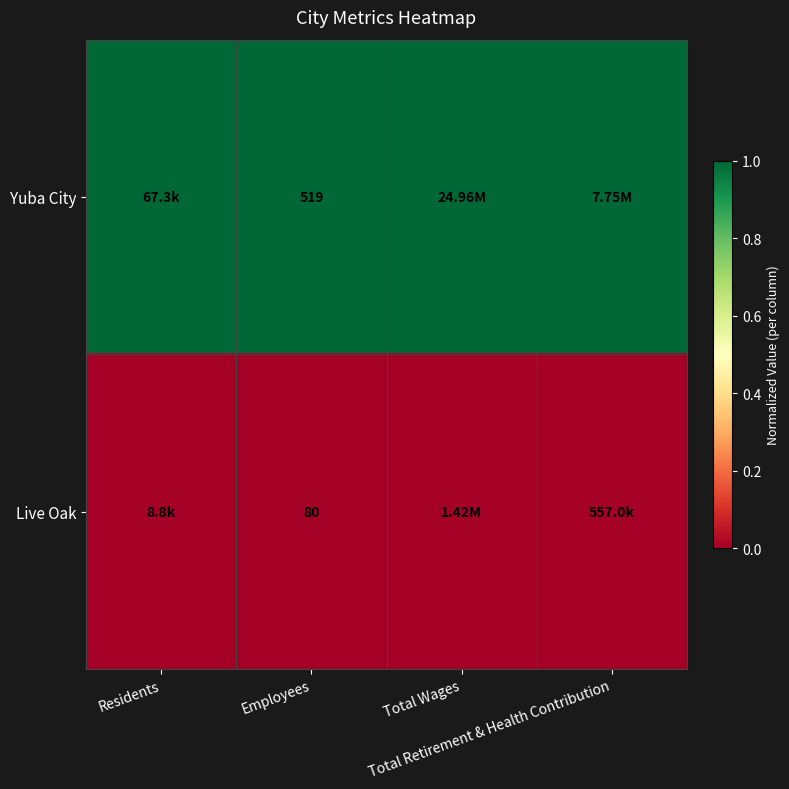

What is the greatest value displayed?

1.0